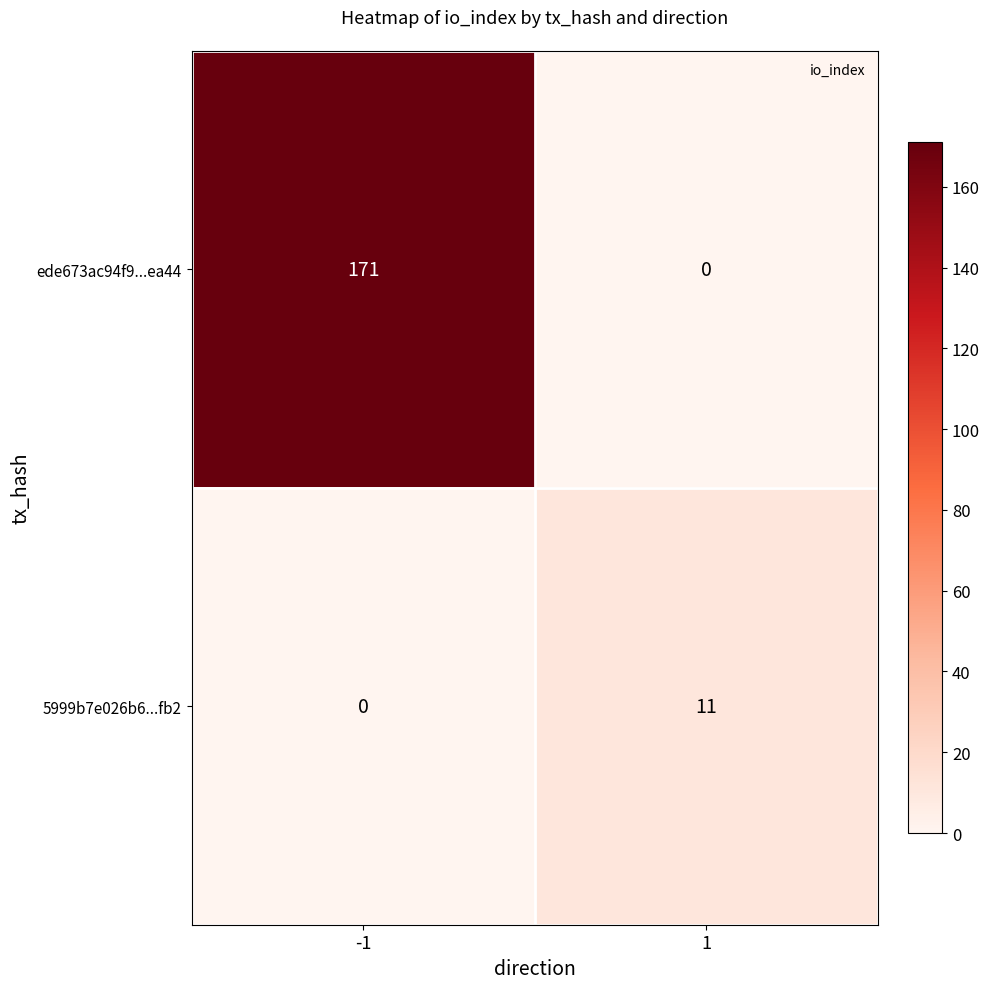

What is the difference between the maximum and minimum values in the ede673ac94f9...ea44 series?

171